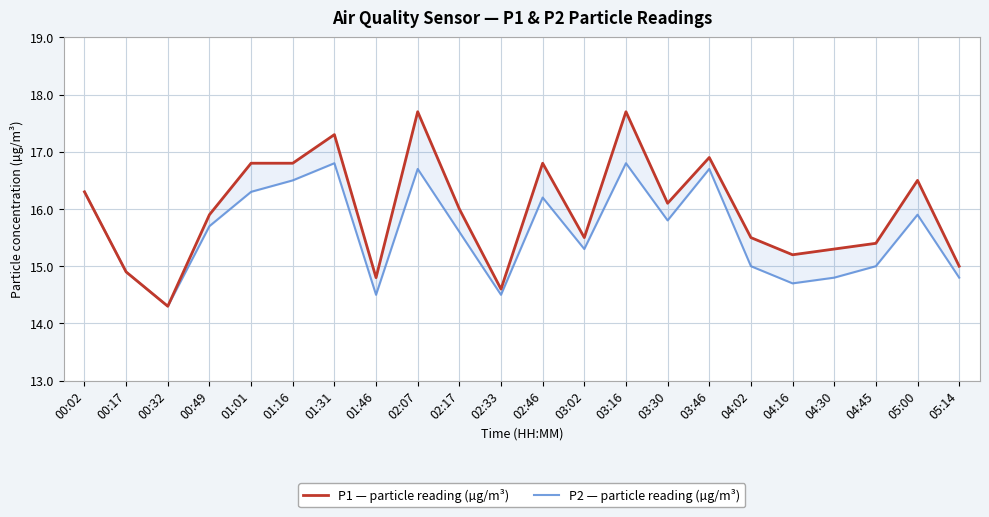

How many interior local valleys does the P2 — particle reading (µg/m³) series have?

6